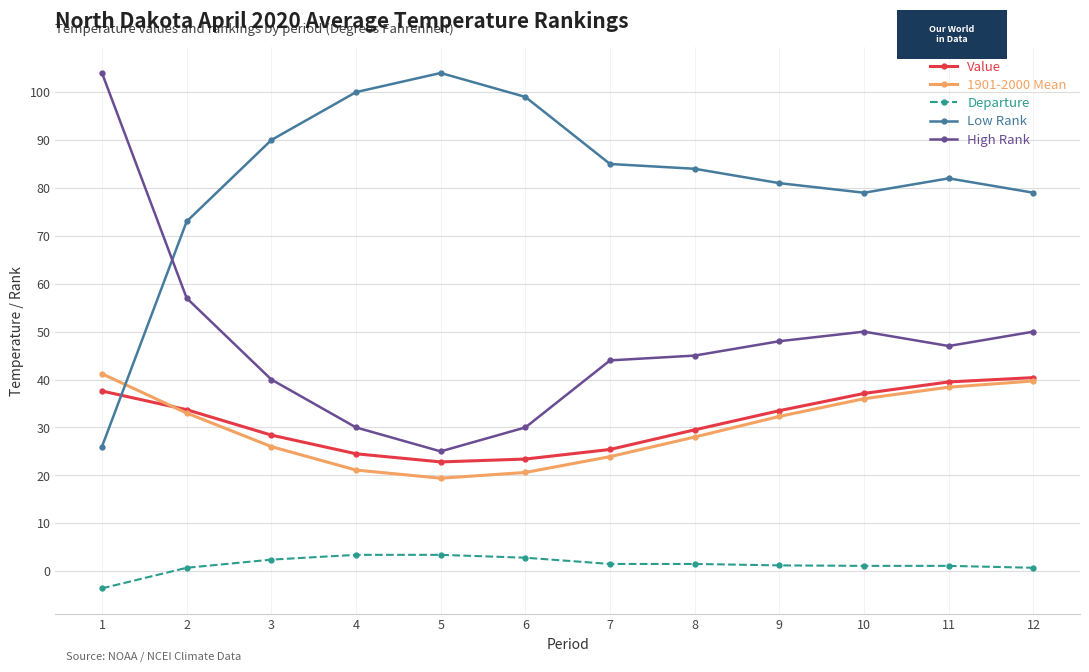

What is the difference between the highest and lowest values at 1?

107.6